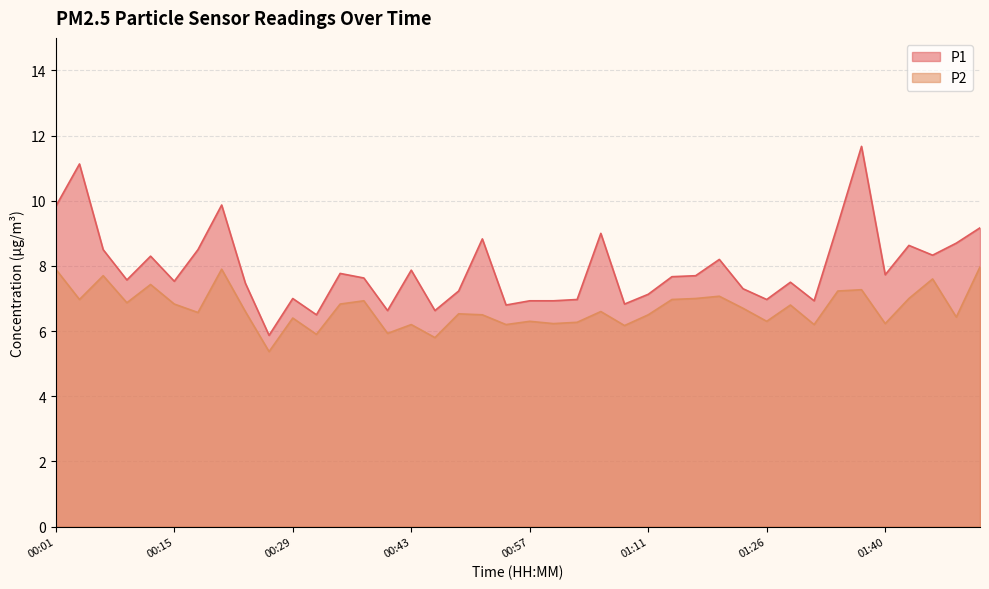

Which series changed the most between 00:12 and 00:46?

P1